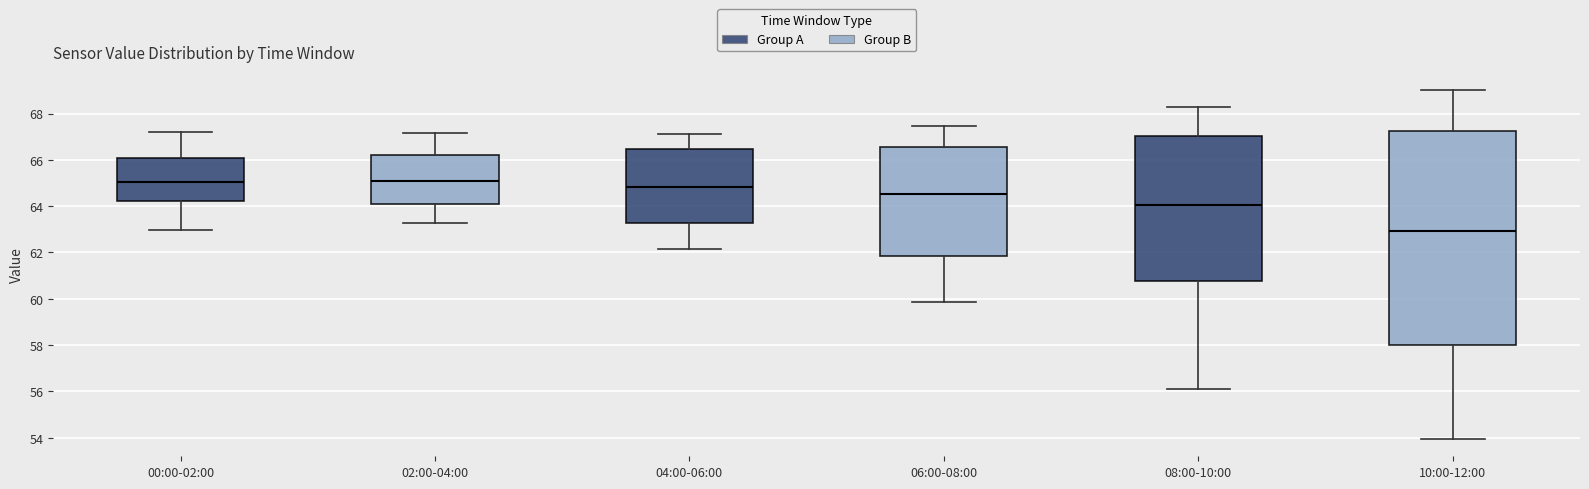

Reading left to right, read every box against the y-axis: the position of its median line, the range the box covers, and the ends of its whiskers. The values are not printed on the chart, so give them approximately, as read against the axis.

00:00-02:00: median 65.0, box 64.2 to 66.0, whiskers 63.0 to 67.2
02:00-04:00: median 65.0, box 64.2 to 66.2, whiskers 63.2 to 67.2
04:00-06:00: median 64.8, box 63.2 to 66.4, whiskers 62.2 to 67.2
06:00-08:00: median 64.6, box 61.8 to 66.6, whiskers 59.8 to 67.4
08:00-10:00: median 64.0, box 60.8 to 67.0, whiskers 56.2 to 68.2
10:00-12:00: median 63.0, box 58.0 to 67.2, whiskers 54.0 to 69.0